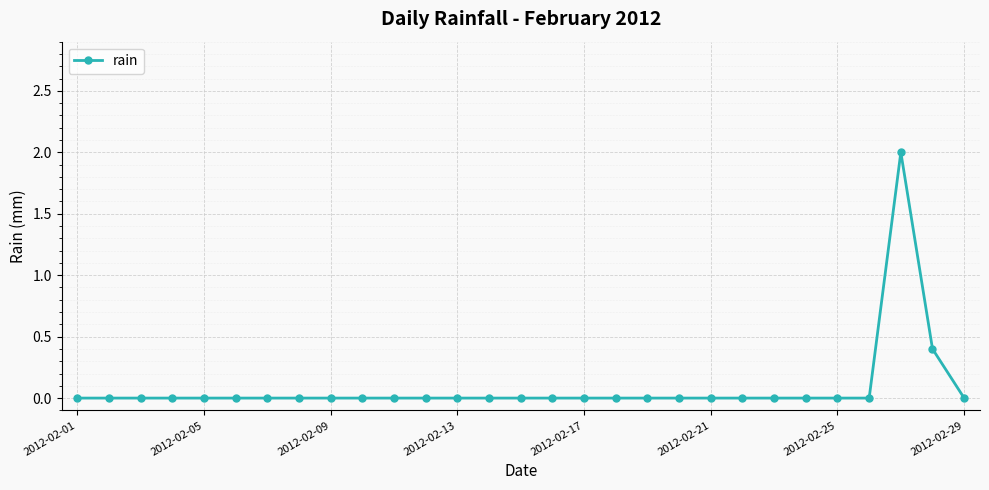

What is the difference between the maximum and minimum values?

2.0